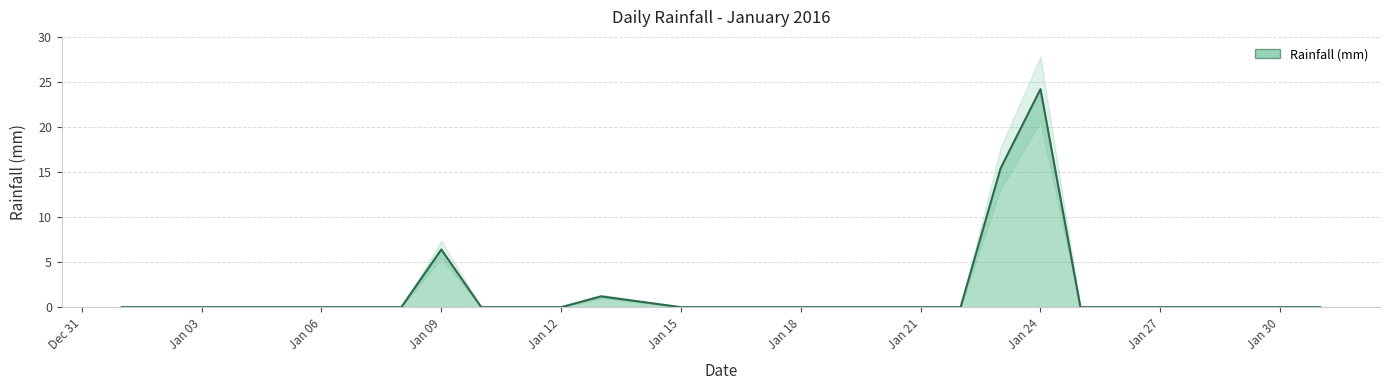

List the labels in order of value, largest first.

2016-01-24, 2016-01-23, 2016-01-09, 2016-01-13, 2016-01-14, 2016-01-01, 2016-01-02, 2016-01-03, 2016-01-04, 2016-01-05, 2016-01-06, 2016-01-07, 2016-01-08, 2016-01-10, 2016-01-11, 2016-01-12, 2016-01-15, 2016-01-16, 2016-01-17, 2016-01-18, 2016-01-19, 2016-01-20, 2016-01-21, 2016-01-22, 2016-01-25, 2016-01-26, 2016-01-27, 2016-01-28, 2016-01-29, 2016-01-30, 2016-01-31